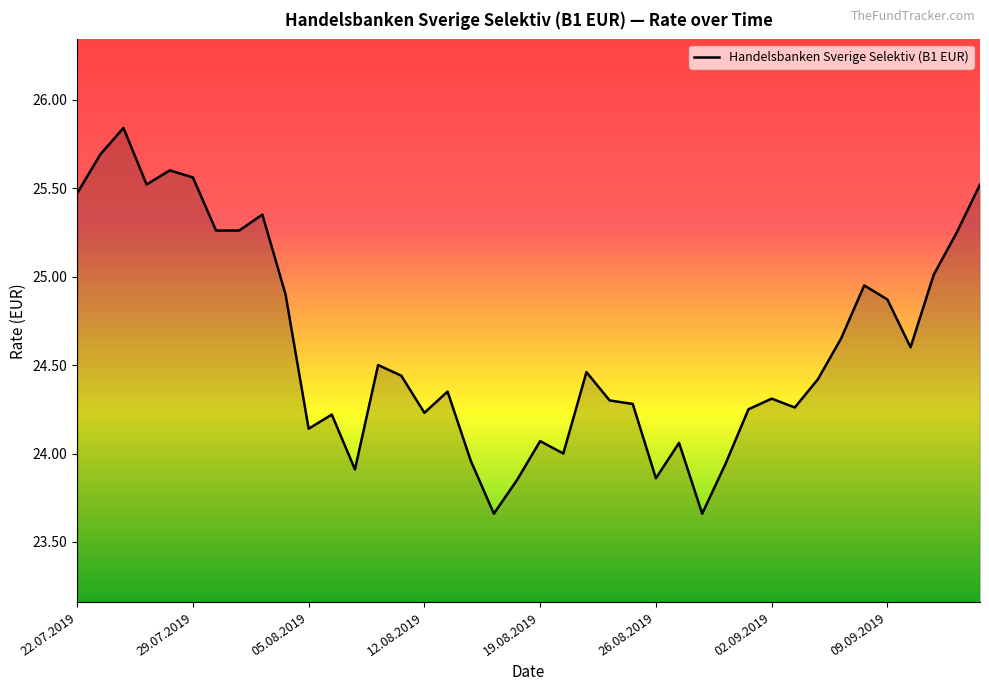

Does the chart have visible grid lines?

No